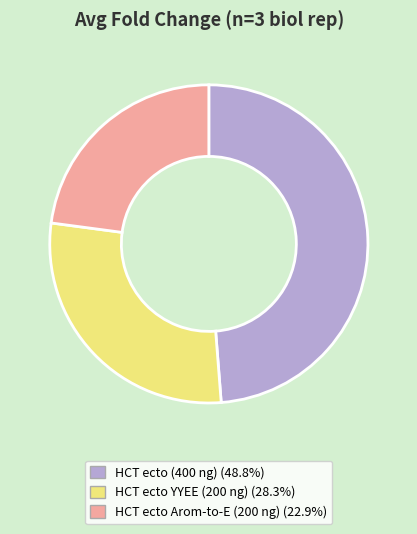

Does HCT ecto YYEE (200 ng) represent more than half of the total?

No